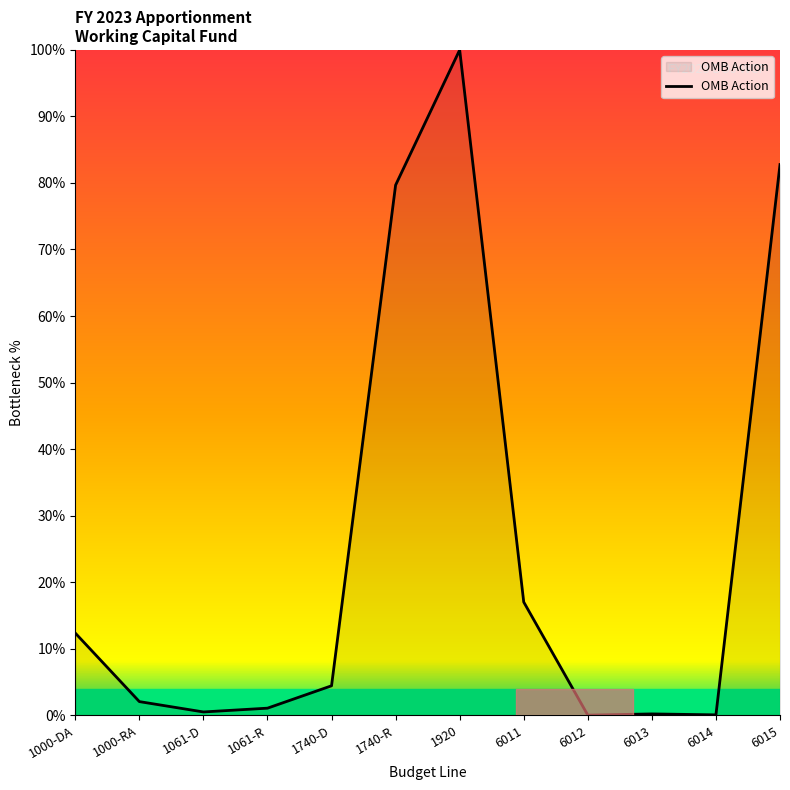

At which label is the value closest to 50?

1740-R